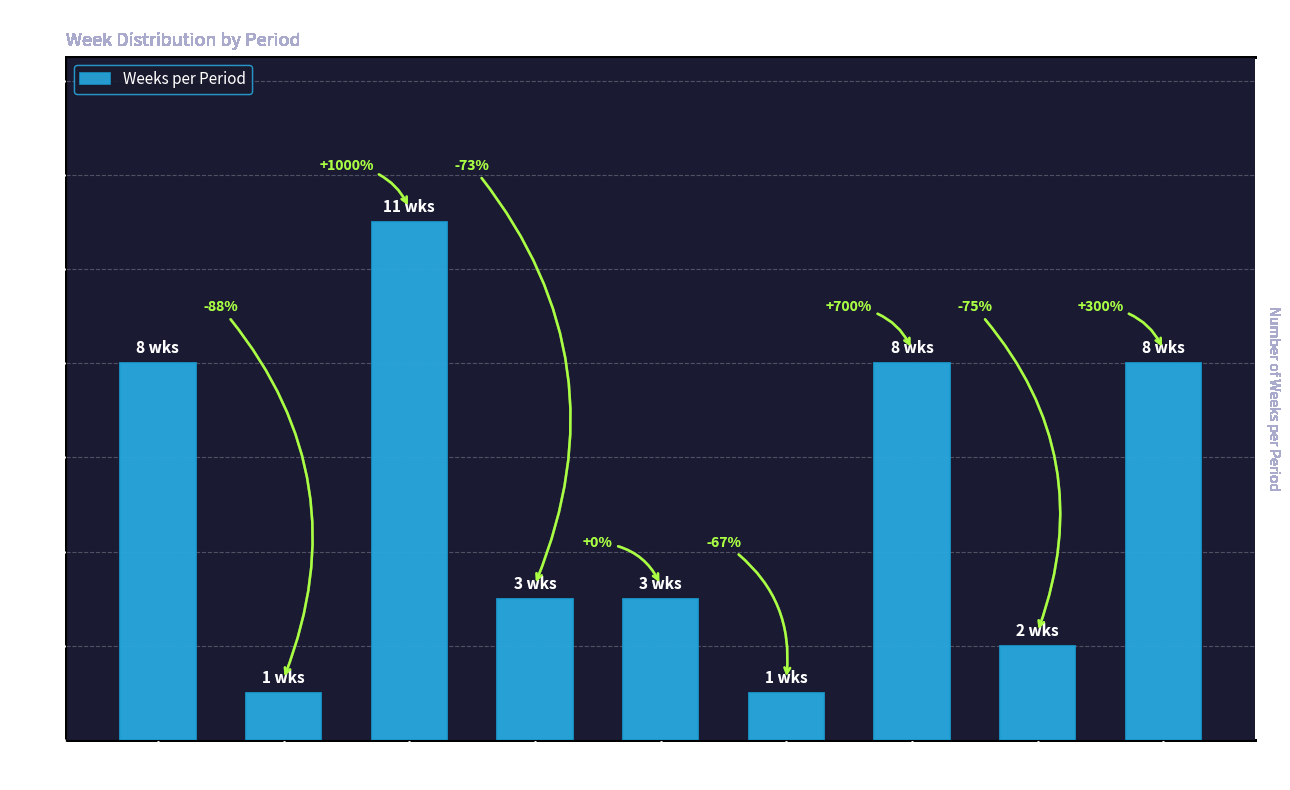

Reading right to left, list all the values displayed in this chart.

Dissertation
Period=8	Easter
vacation=2	Semester 2
Study=8	Inter-sem
break=1	Assessment
period=3	Christmas
vacation=3	Semester 1
Study=11	Welcome
week=1	Summer
vacation=8